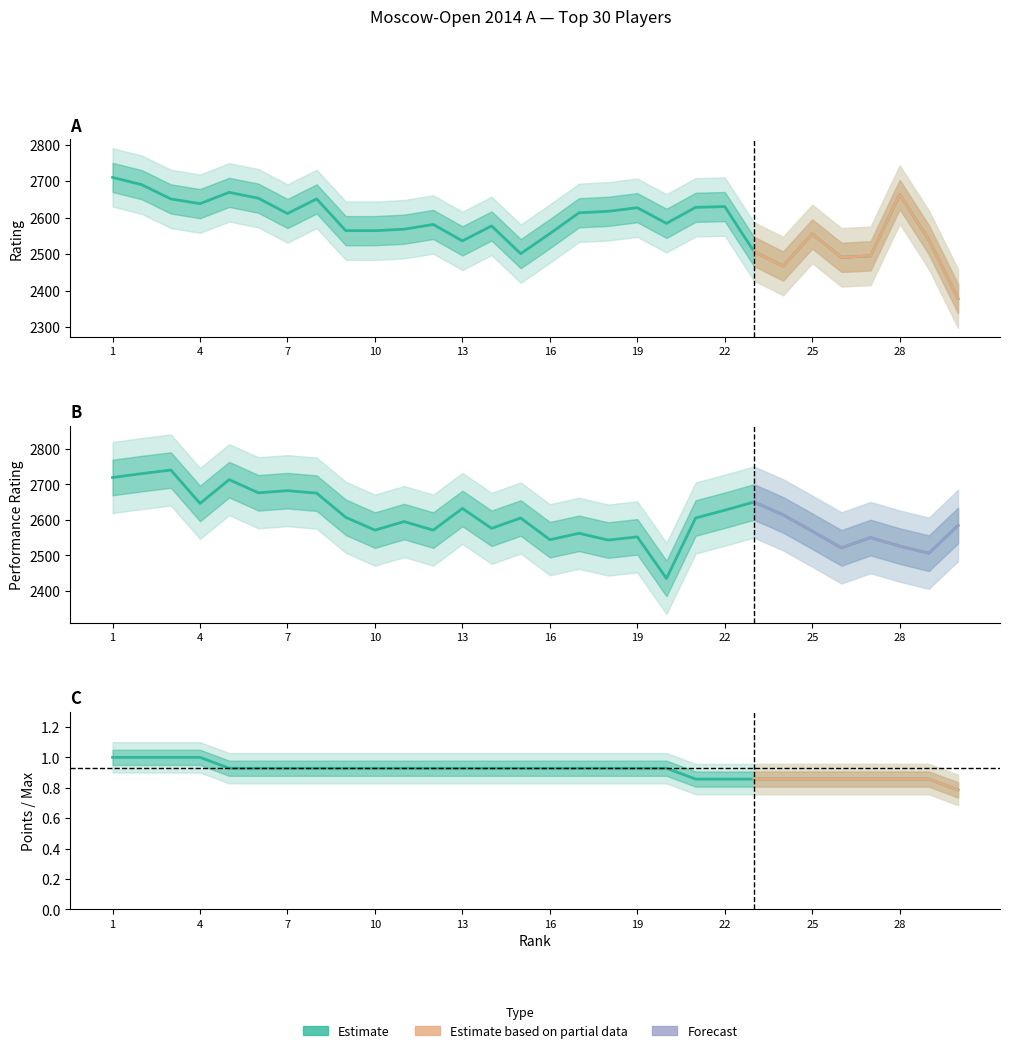

What is the approximate value of Rp at 15?

2605.0